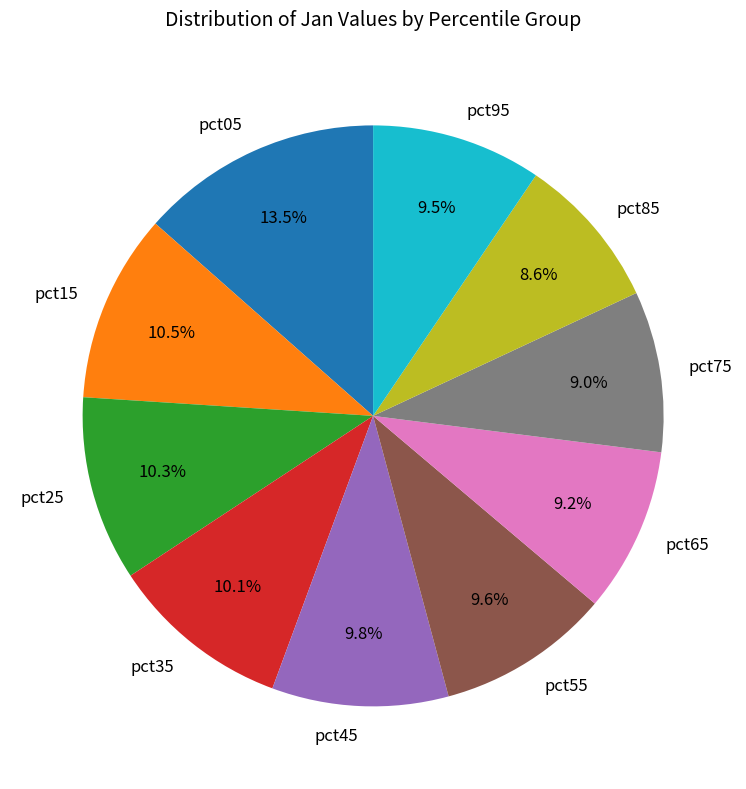

Which category has the biggest portion of the pie?

pct05